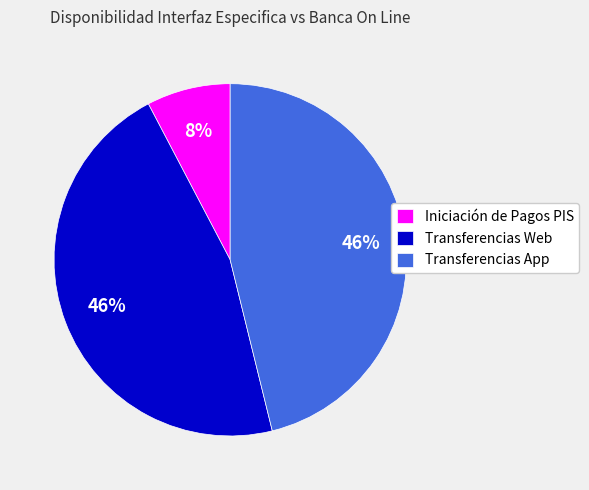

To the nearest percent, what portion does Transferencias App represent?

46%